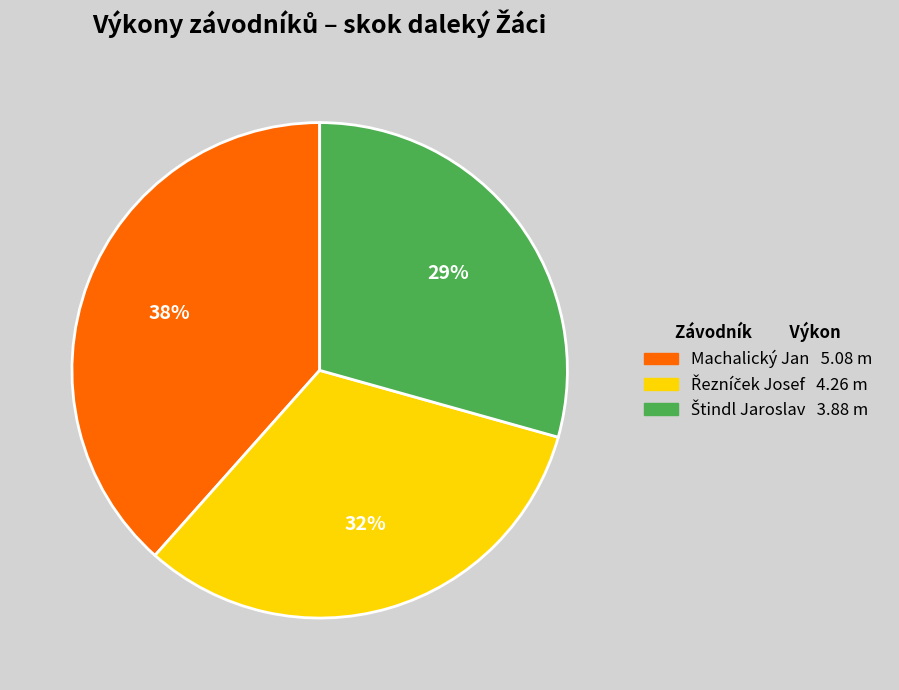

What is the largest slice in the pie chart?

Machalický Jan